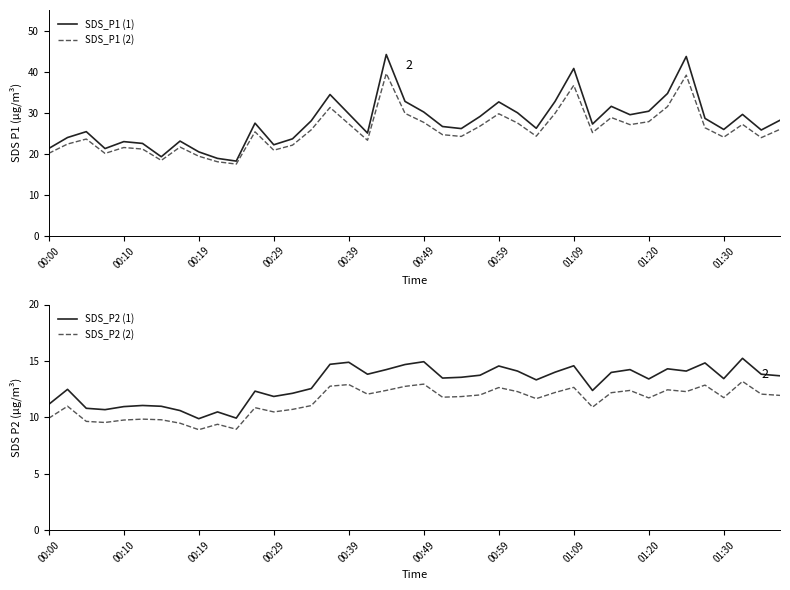

Is it true that SDS_P2 (2) equals 8.3 at 30?

False